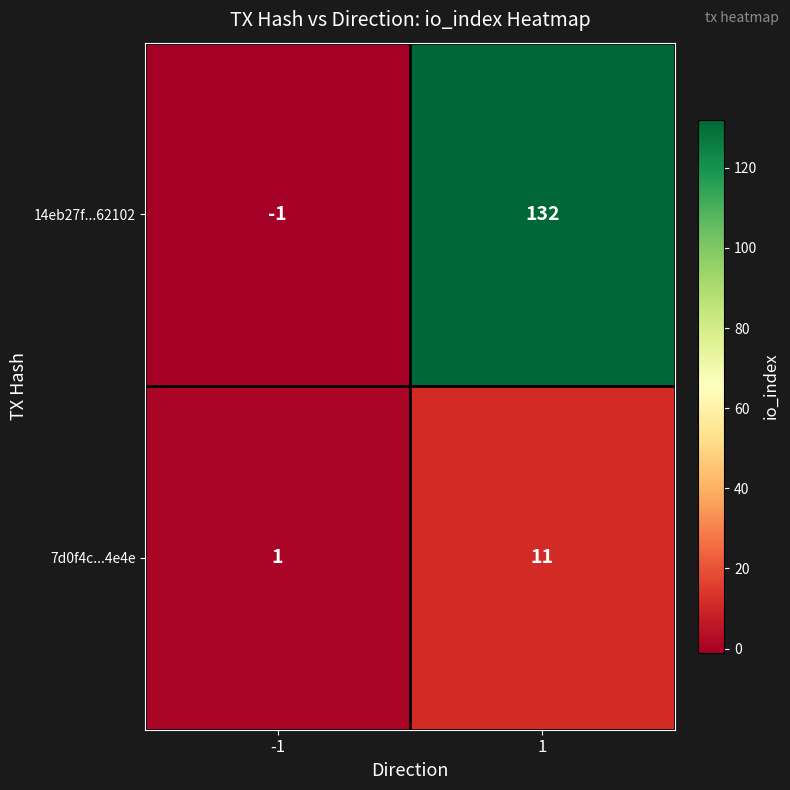

How many categories are shown in the chart?

2